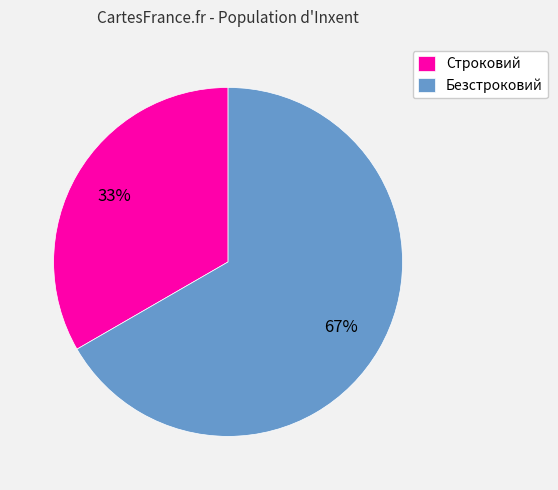

Combined, do Безстроковий and Строковий account for over 50%?

Yes